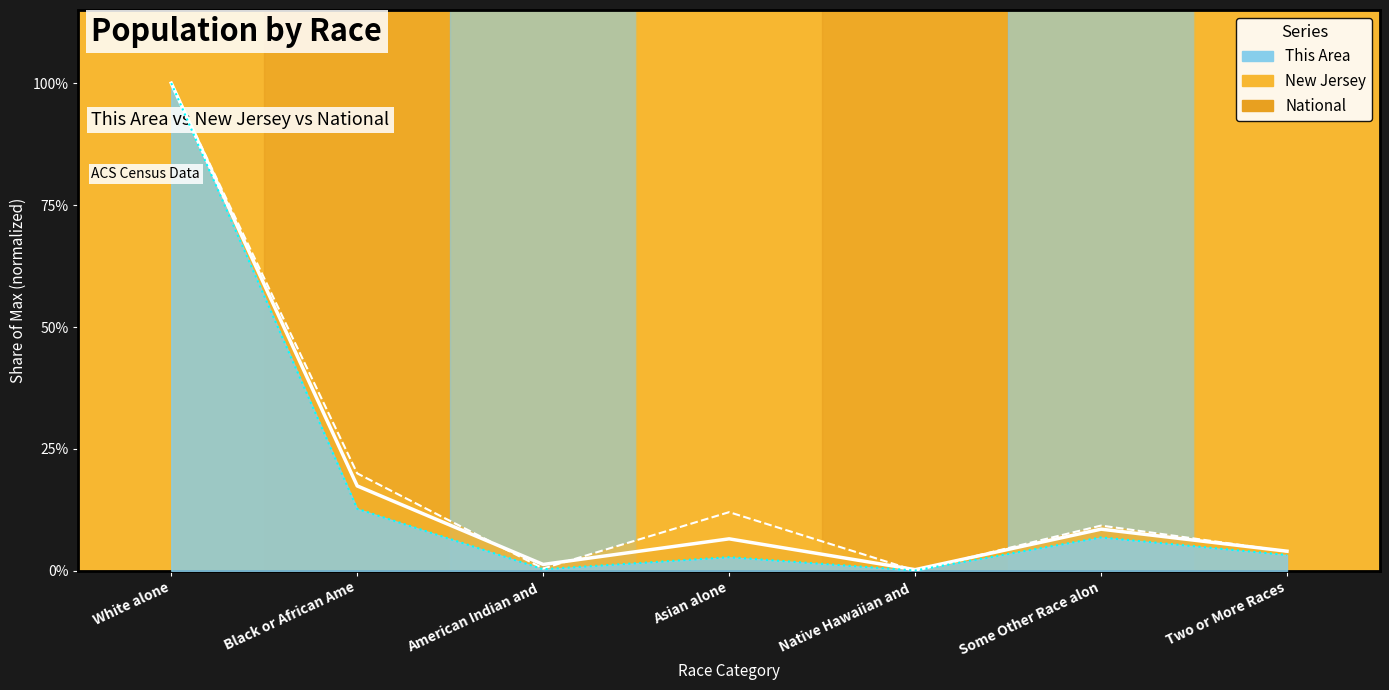

How many lines are shown in the chart?

3